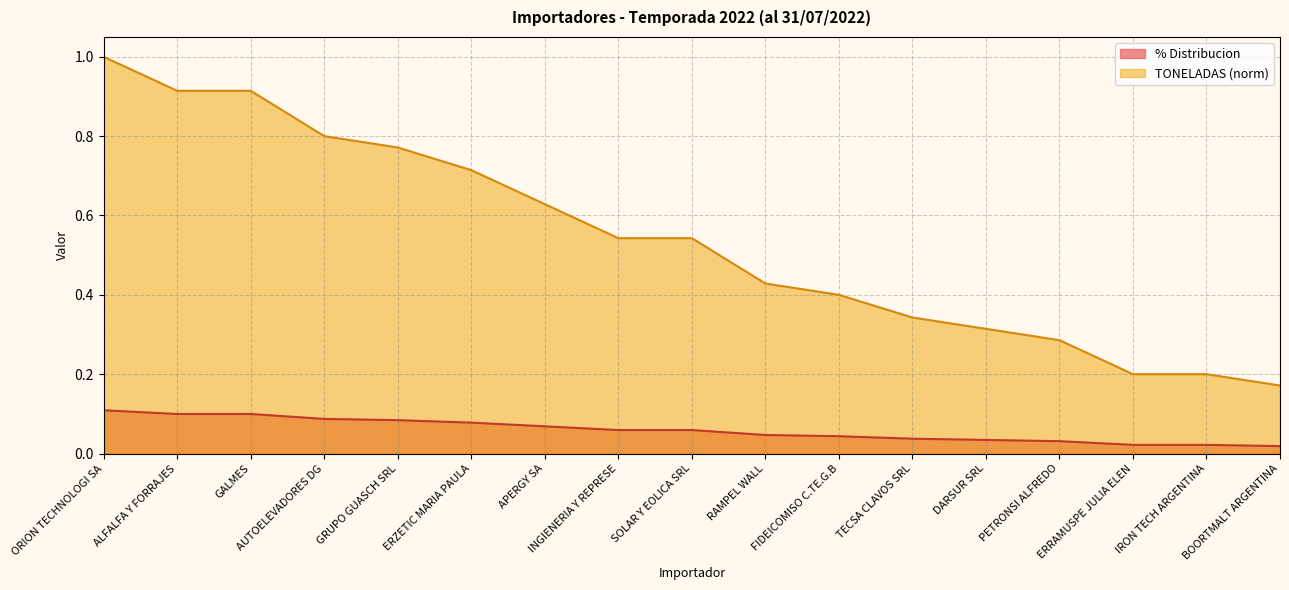

How many lines are shown in the chart?

2